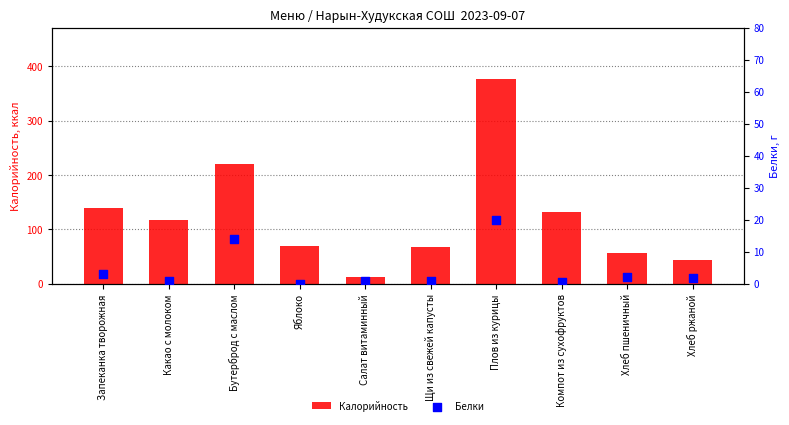

Which series has the largest Y range (max minus min)?

Калорийность